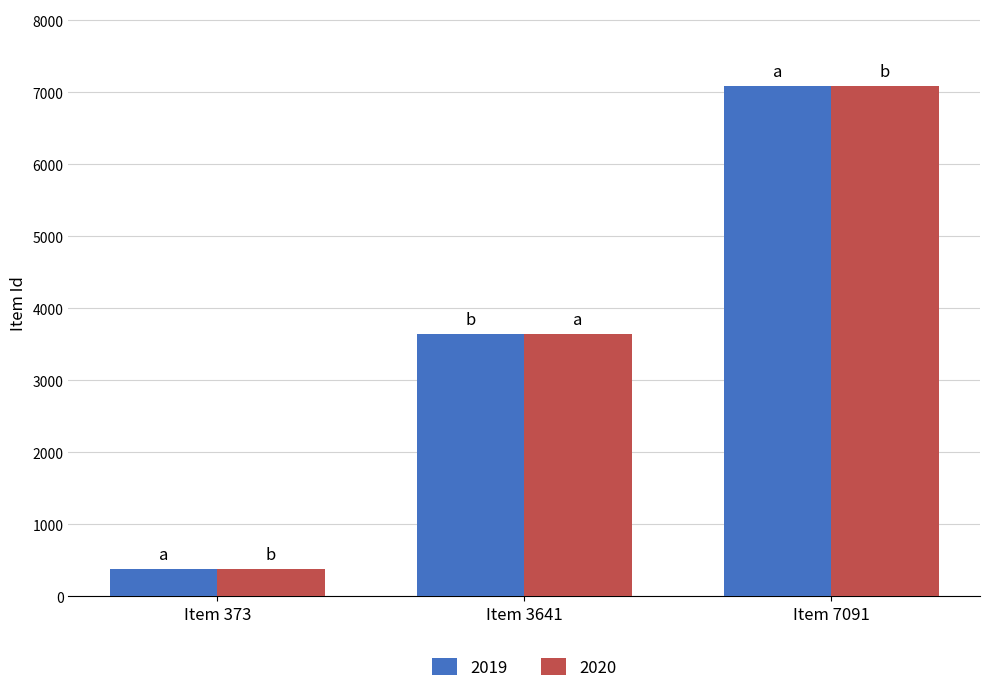

Where is 2020 nearest to the value 3732?

Item 3641